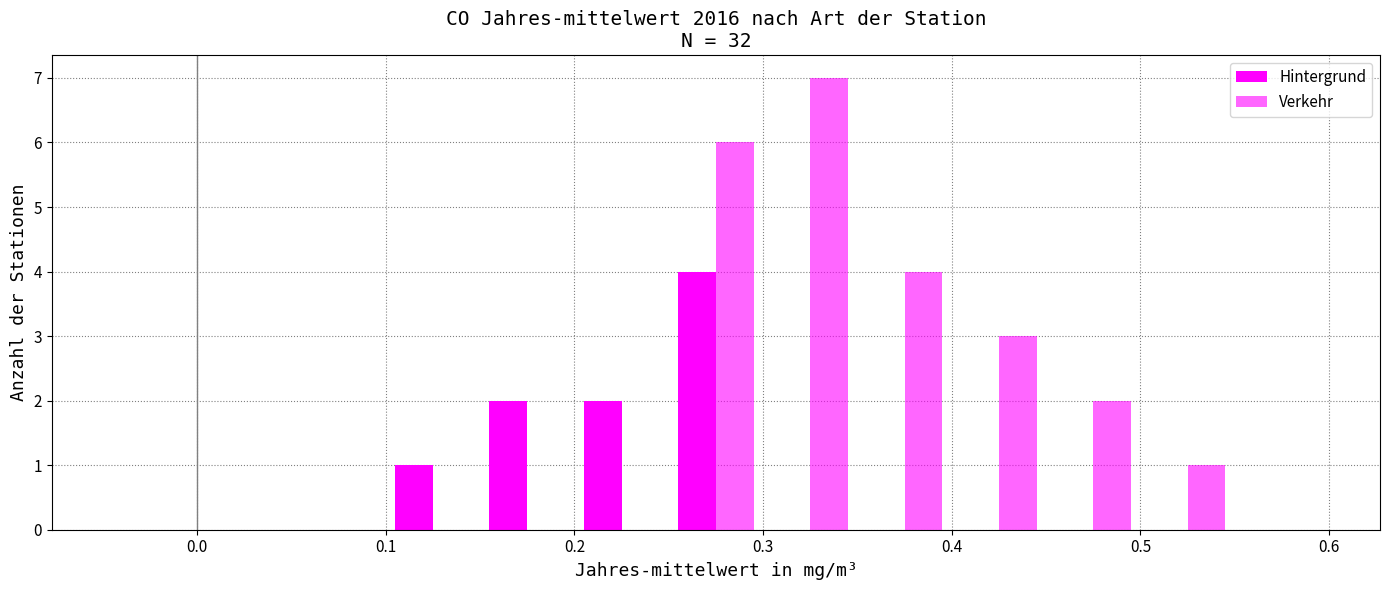

What is the greatest value displayed?

7